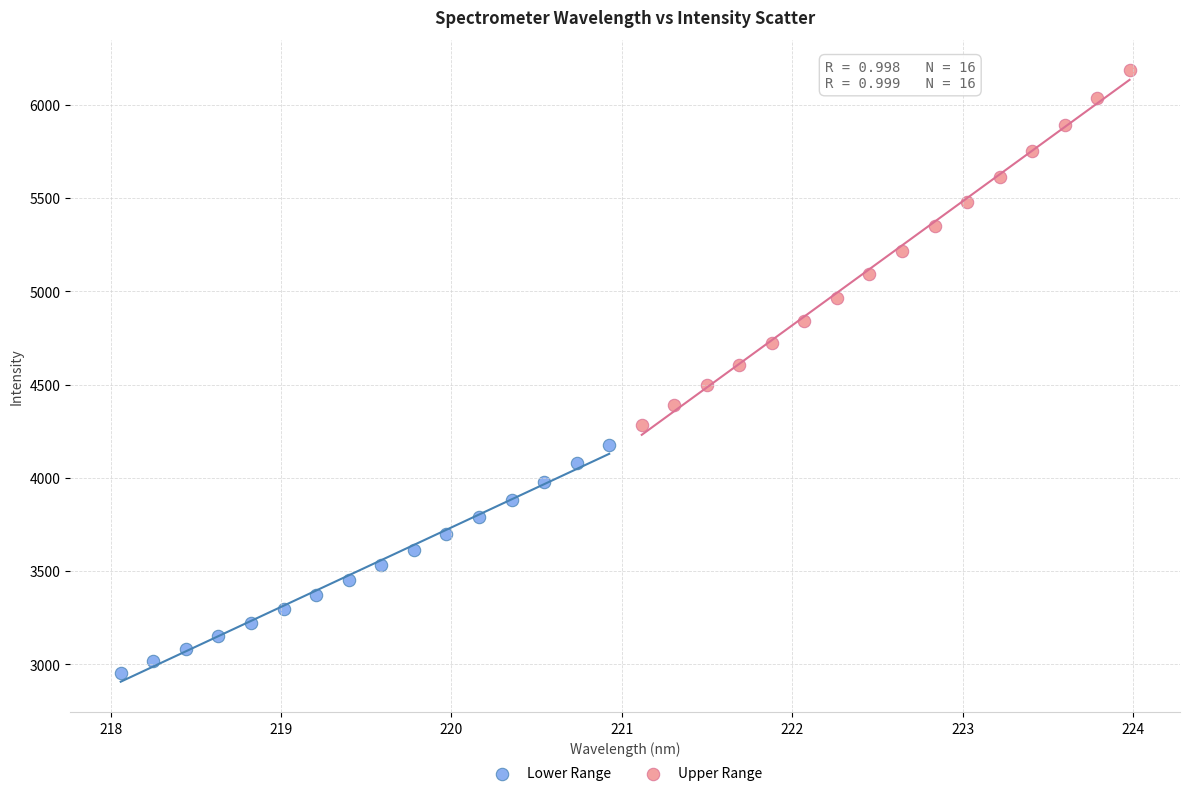

Which series reaches the minimum Y coordinate?

Lower Range